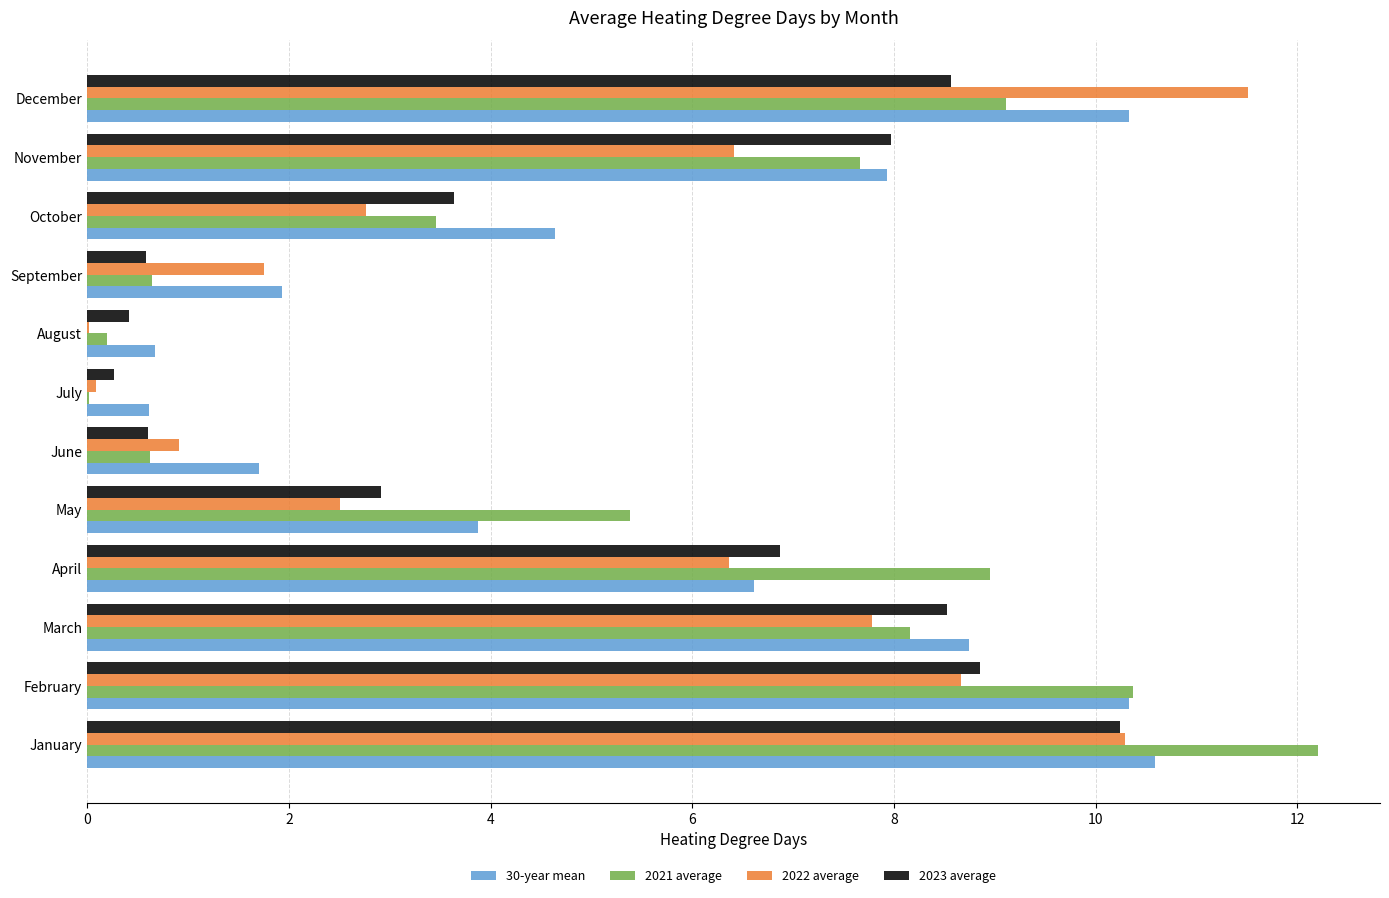

At which category is the sum across all series the highest?

January